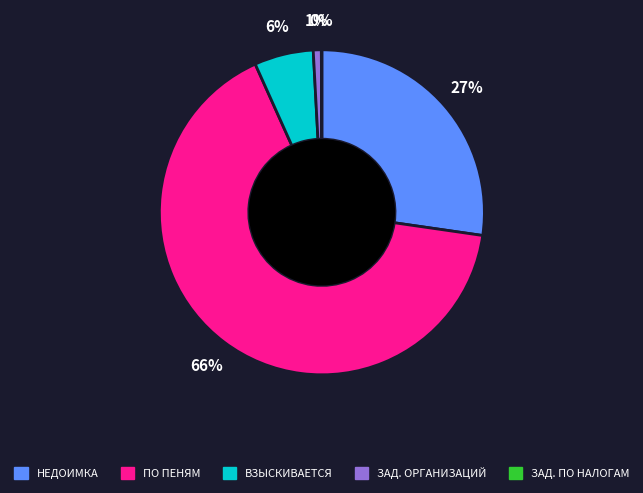

Which category has the biggest portion of the pie?

ПО ПЕНЯМ